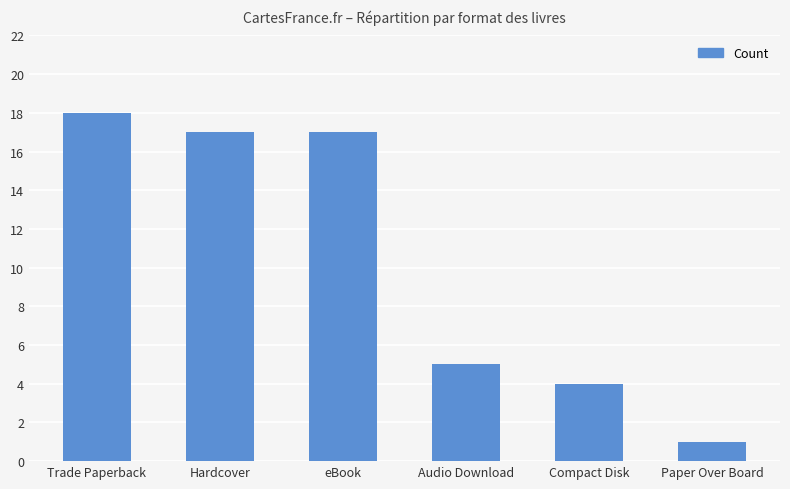

What position from the right is Audio Download?

3